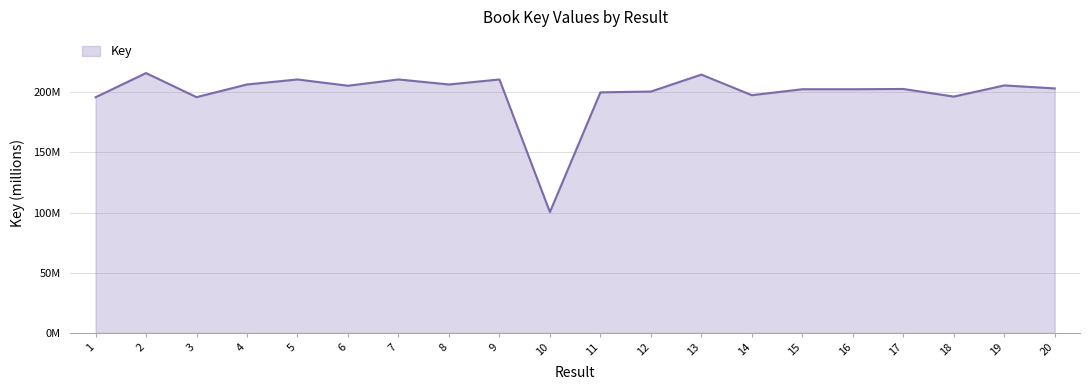

Is this an area chart (filled region under the line)?

Yes